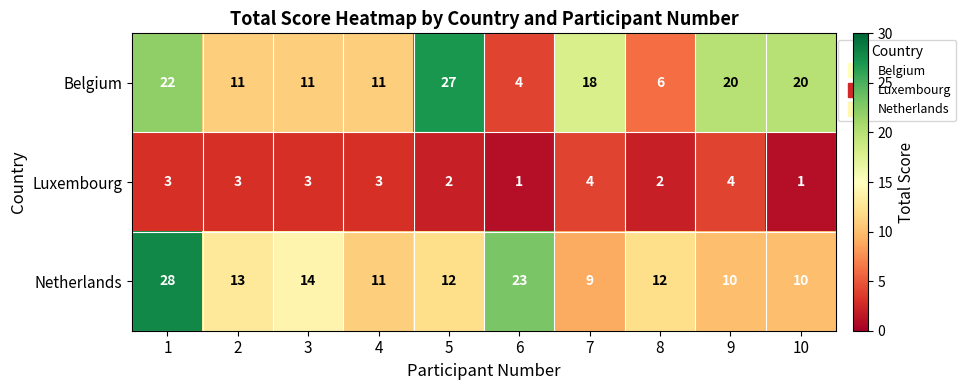

What is the difference between the second highest and second lowest values in the Belgium series?

16